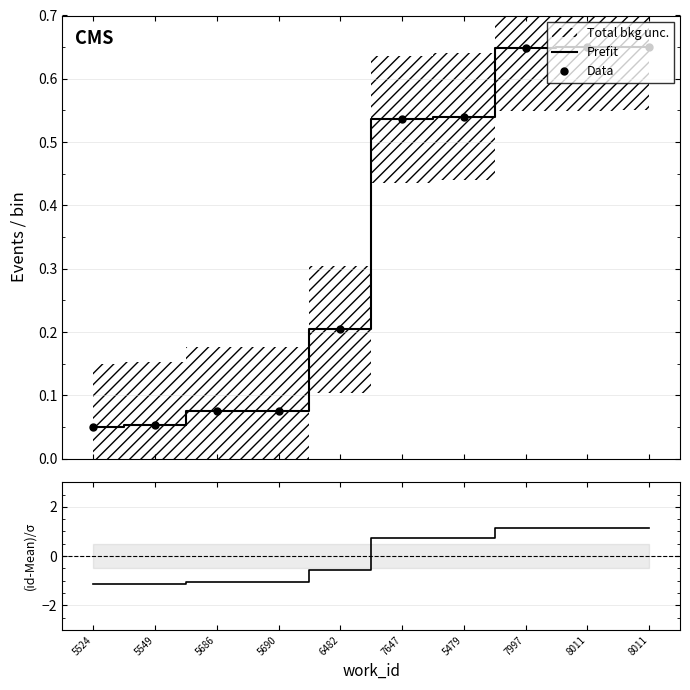

What is the spread (max minus min) of values at 5686?

1.1